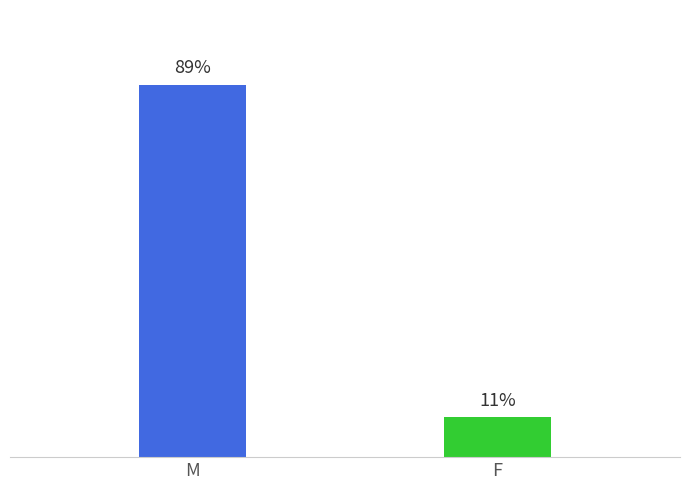

Rank the categories by value from lowest to highest.

F, M